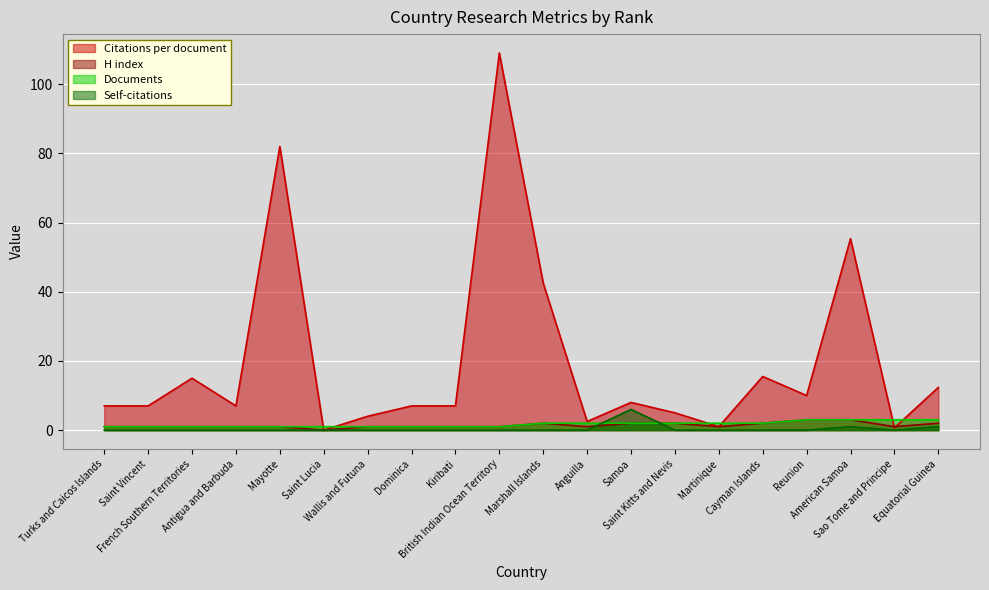

Reading left to right, what are all the values shown in this chart?

Citations per document: 7.0	7.0	15.0	7.0	82.0	0.0	4.0	7.0	7.0	109.0	42.5	2.5	8.0	5.0	1.0	15.5	10.0	55.3	0.7	12.3
H index: 1.0	1.0	1.0	1.0	1.0	0.0	1.0	1.0	1.0	1.0	2.0	1.0	2.0	2.0	1.0	2.0	3.0	3.0	1.0	2.0
Documents: 1.0	1.0	1.0	1.0	1.0	1.0	1.0	1.0	1.0	1.0	2.0	2.0	2.0	2.0	2.0	2.0	3.0	3.0	3.0	3.0
Self-citations: 0.0	0.0	0.0	0.0	0.0	0.0	0.0	0.0	0.0	0.0	0.0	0.0	6.0	0.0	0.0	0.0	0.0	1.0	0.0	1.0